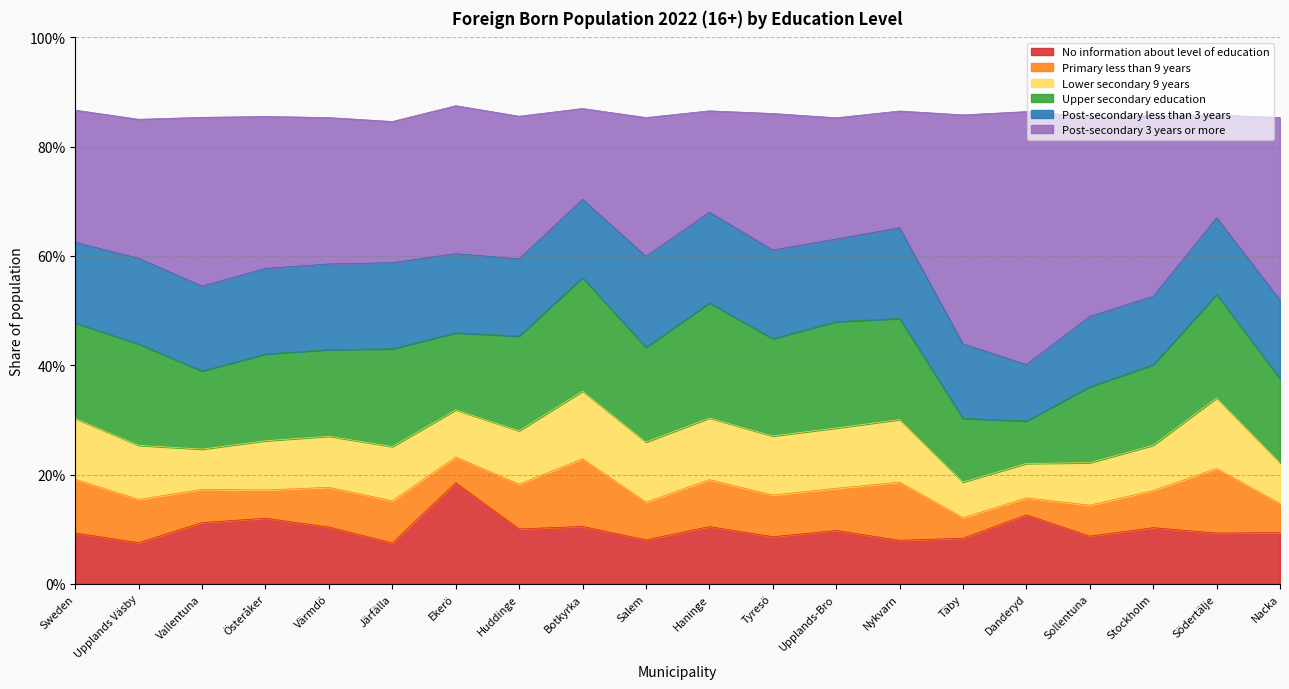

How many intersections are there between Upper secondary education and No information about level of education?

4